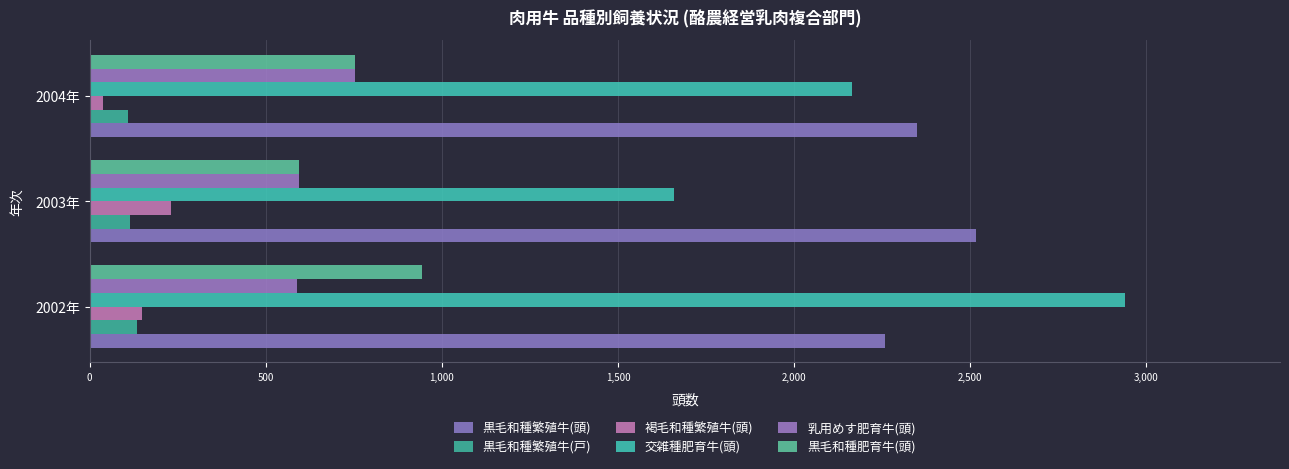

Count the number of categories in the chart.

3